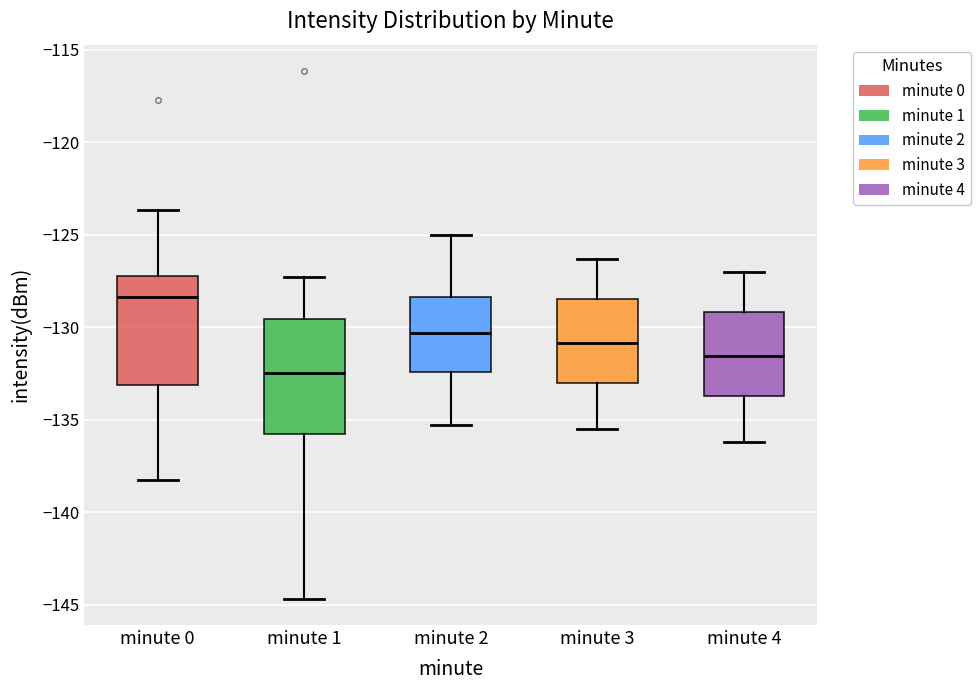

Reading left to right, read every box against the y-axis: the position of its median line, the range the box covers, and the ends of its whiskers. The values are not printed on the chart, so give them approximately, as read against the axis.

minute 0: median -128.5, box -133.0 to -127.0, whiskers -138.0 to -123.5
minute 1: median -132.5, box -136.0 to -129.5, whiskers -144.5 to -127.5
minute 2: median -130.5, box -132.5 to -128.5, whiskers -135.5 to -125.0
minute 3: median -131.0, box -133.0 to -128.5, whiskers -135.5 to -126.5
minute 4: median -131.5, box -133.5 to -129.0, whiskers -136.0 to -127.0